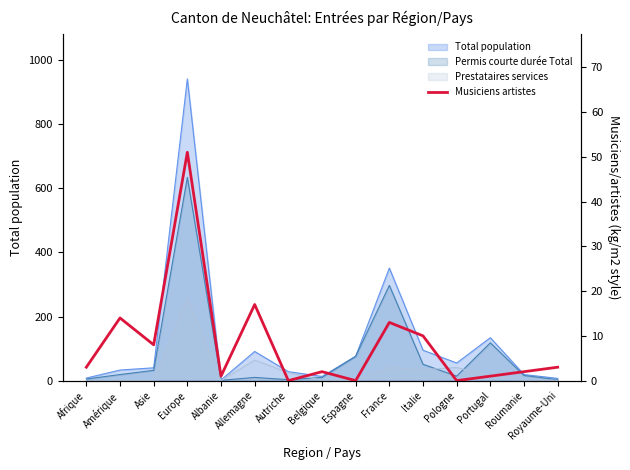

Which label corresponds to the largest value in the chart?

Europe